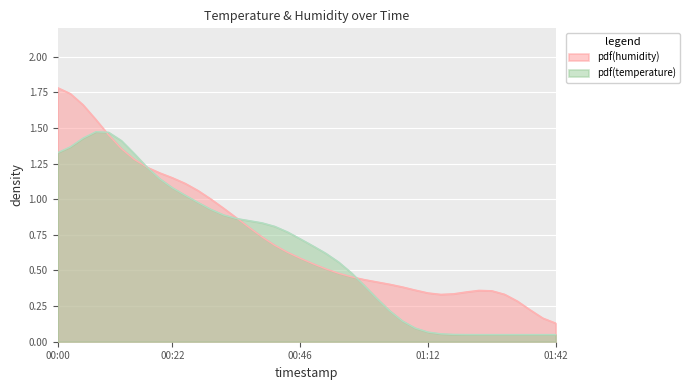

Rank the categories by value from highest to lowest.

00:00, 00:03, 00:05, 00:08, 00:10, 00:12, 00:15, 00:17, 00:20, 00:22, 00:25, 00:27, 00:29, 00:32, 00:34, 00:37, 00:39, 00:42, 00:44, 00:46, 00:49, 00:51, 00:54, 00:56, 00:59, 01:01, 01:04, 01:06, 01:09, 01:25, 01:27, 01:22, 01:12, 01:20, 01:29, 01:17, 01:35, 01:37, 01:40, 01:42